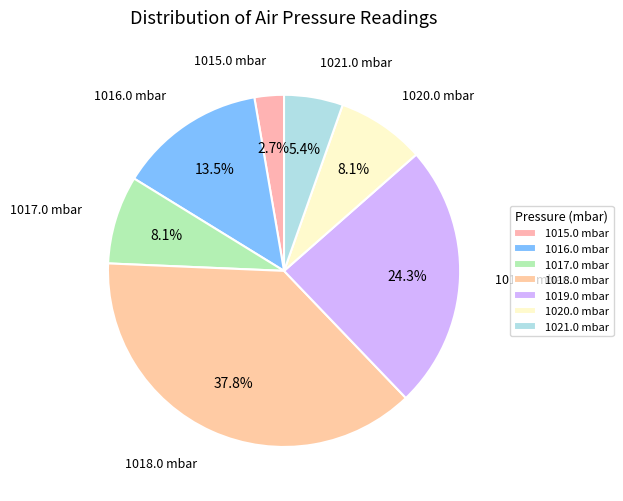

True or false: 1016.0 mbar accounts for 22% of the total.

False